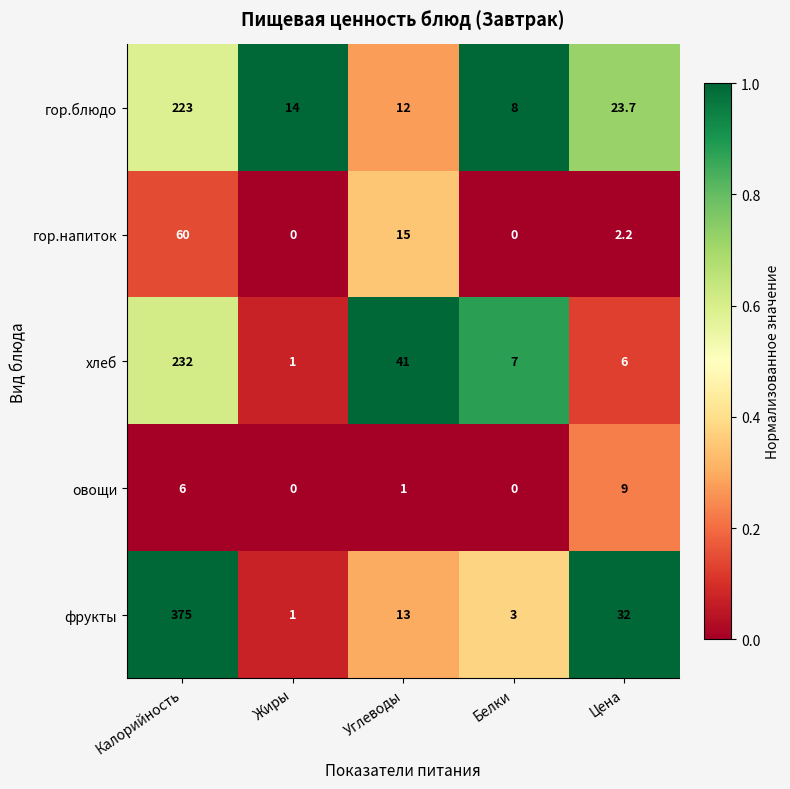

What is the total value across all series at Цена?

72.9